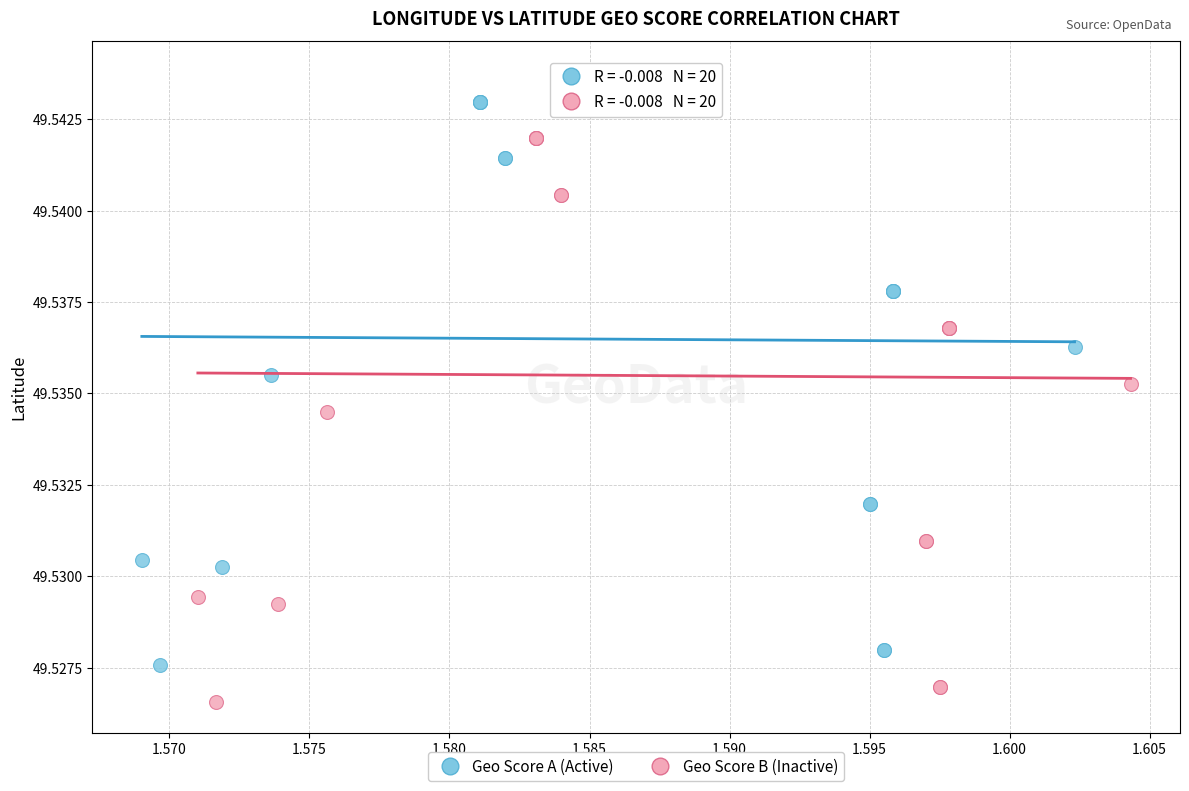

Which series reaches the minimum Y coordinate?

Geo Score B (Inactive)